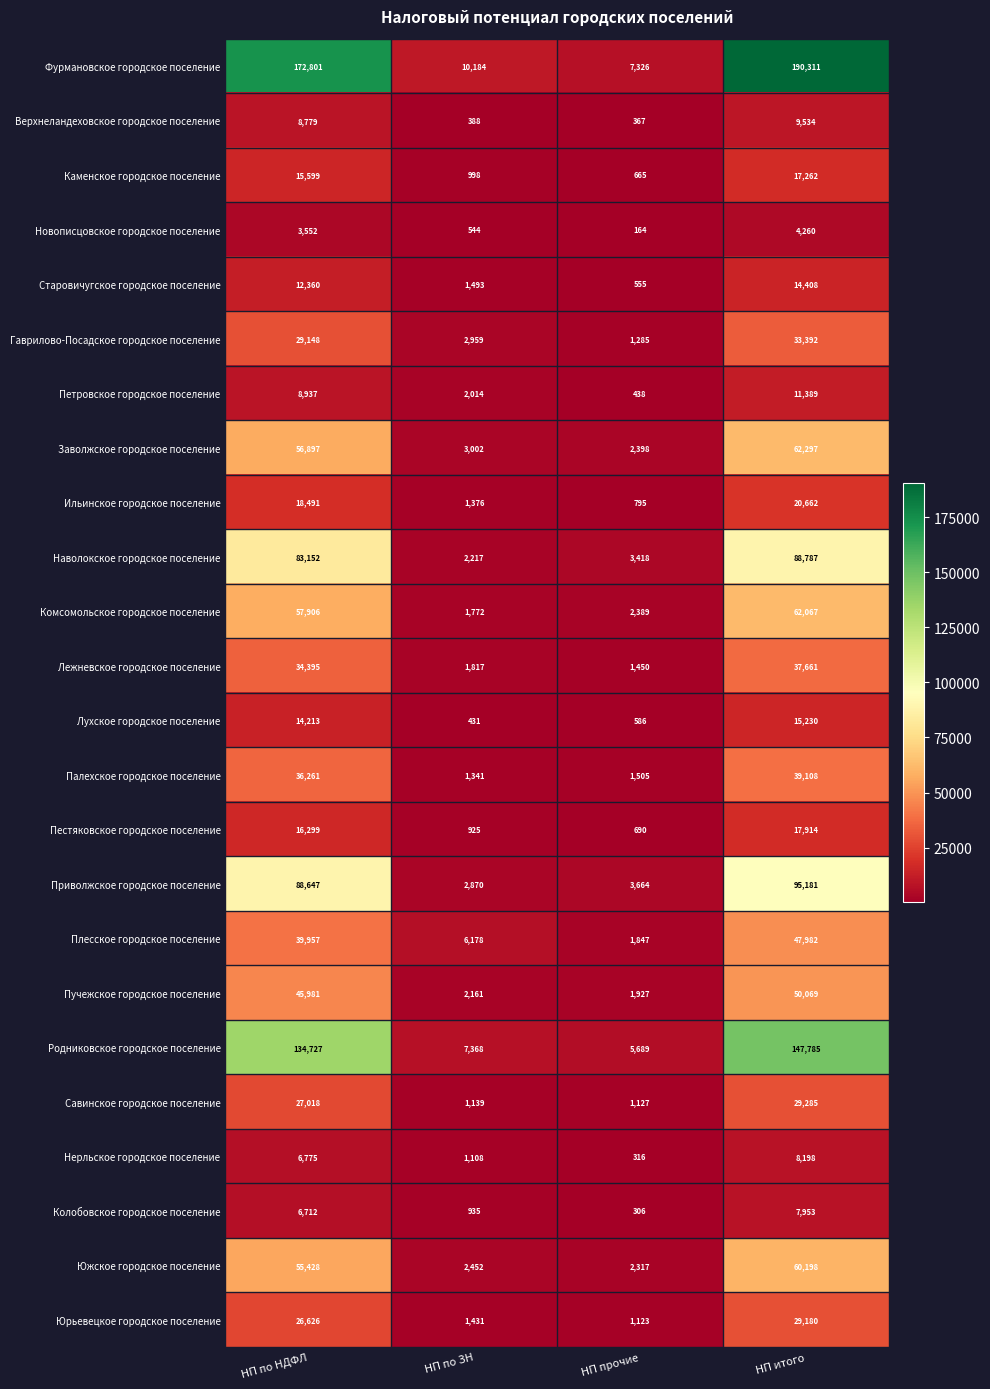

What is the spread (max minus min) of values at НП по НДФЛ?

169249